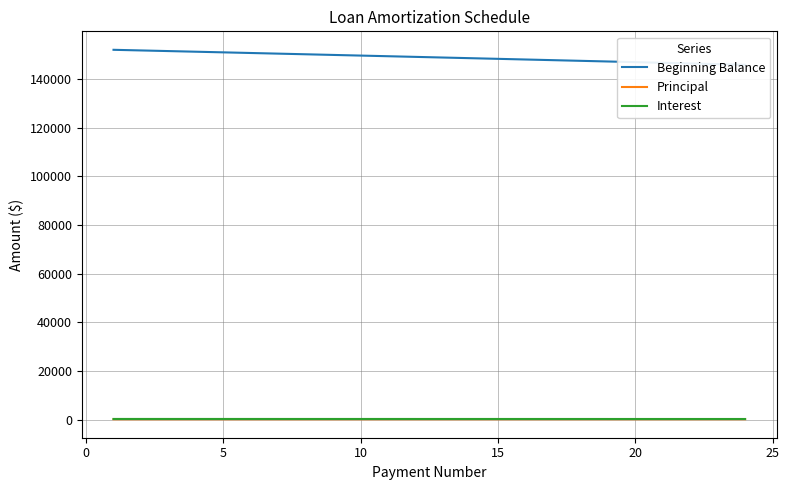

Reading left to right, list all the values displayed in this chart.

Beginning Balance: 152000.0	151739.2	151477.7	151215.5	150952.7	150689.3	150425.2	150160.4	149894.9	149628.8	149362.1	149094.6	148826.5	148557.8	148288.3	148018.2	147747.4	147475.9	147203.8	146931.0	146657.5	146383.3	146108.4	145832.8
Principal: 260.8	261.5	262.1	262.8	263.5	264.1	264.8	265.4	266.1	266.8	267.4	268.1	268.8	269.4	270.1	270.8	271.5	272.1	272.8	273.5	274.2	274.9	275.6	276.3
Interest: 380.0	379.3	378.7	378.0	377.4	376.7	376.1	375.4	374.7	374.1	373.4	372.7	372.1	371.4	370.7	370.0	369.4	368.7	368.0	367.3	366.6	366.0	365.3	364.6